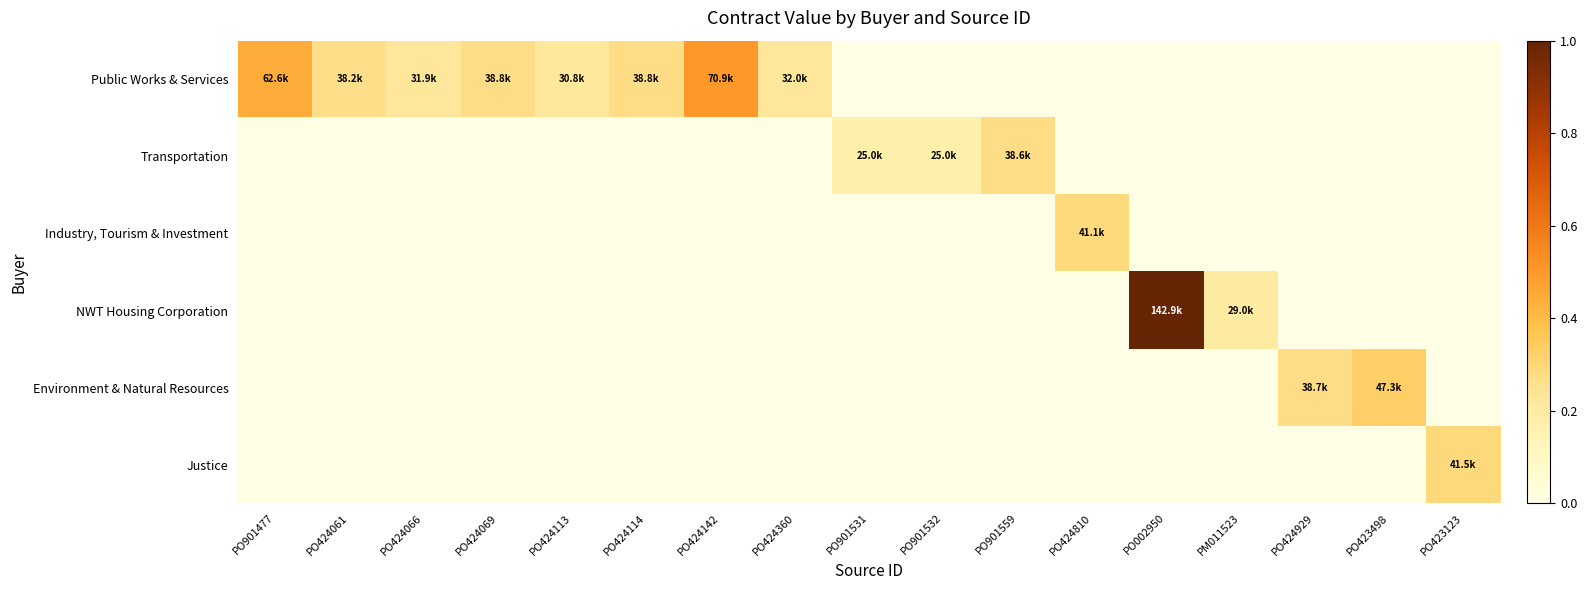

List the series in order of their peak value, lowest first.

Transportation, Industry, Tourism & Investment, Justice, Environment & Natural Resources, Public Works & Services, NWT Housing Corporation